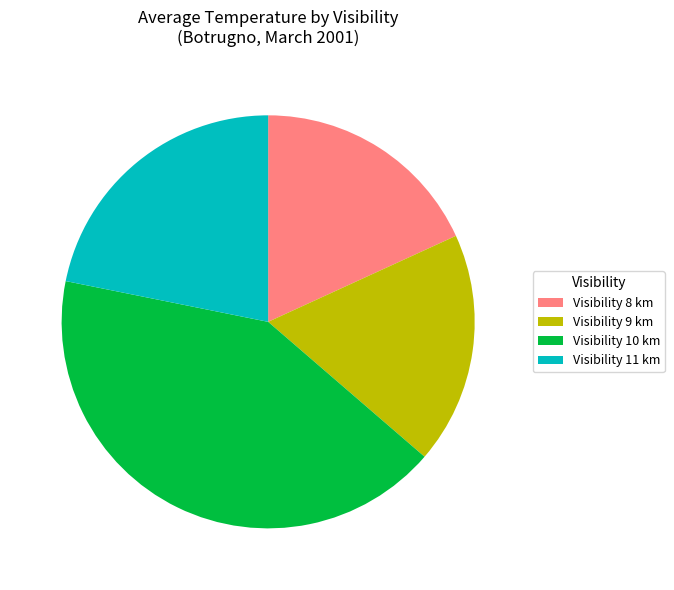

Does Visibility 11 km represent more than half of the total?

No